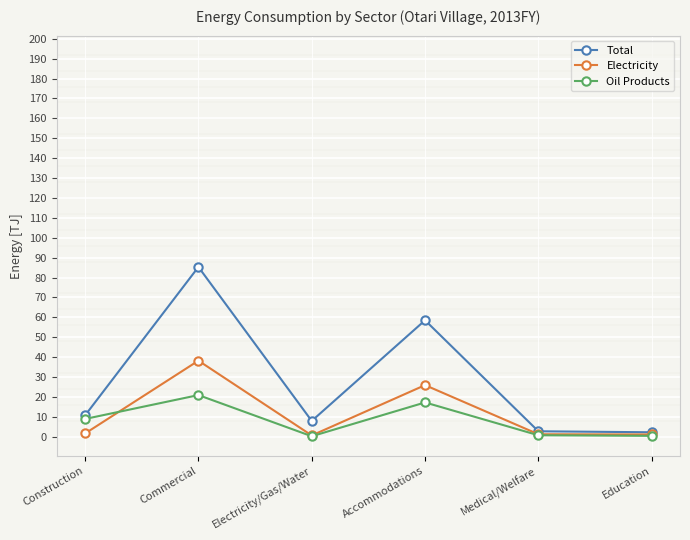

How many categories are shown in the chart?

6